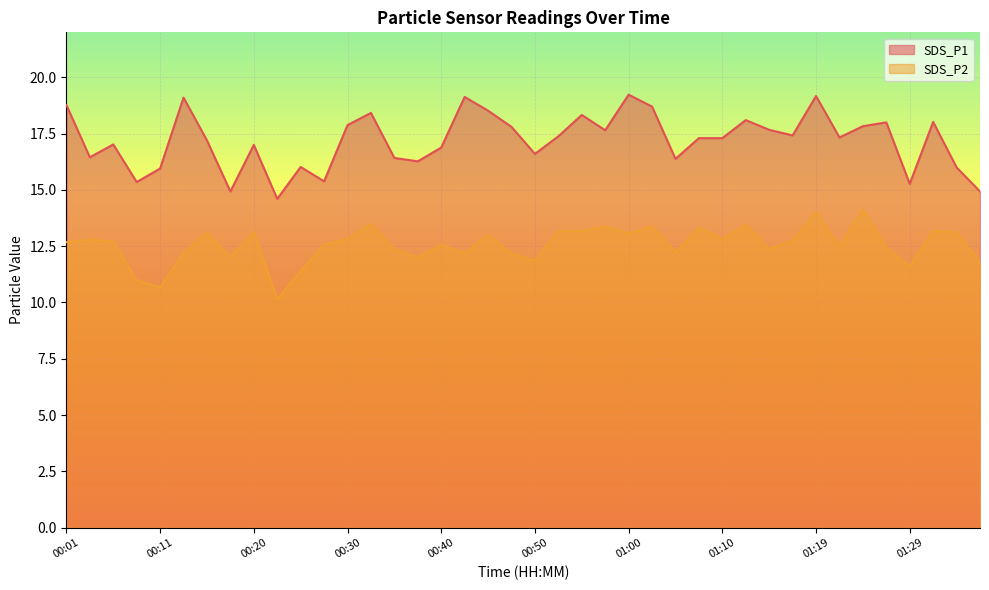

Is it true that SDS_P1 equals 19.2 at 01:00?

True